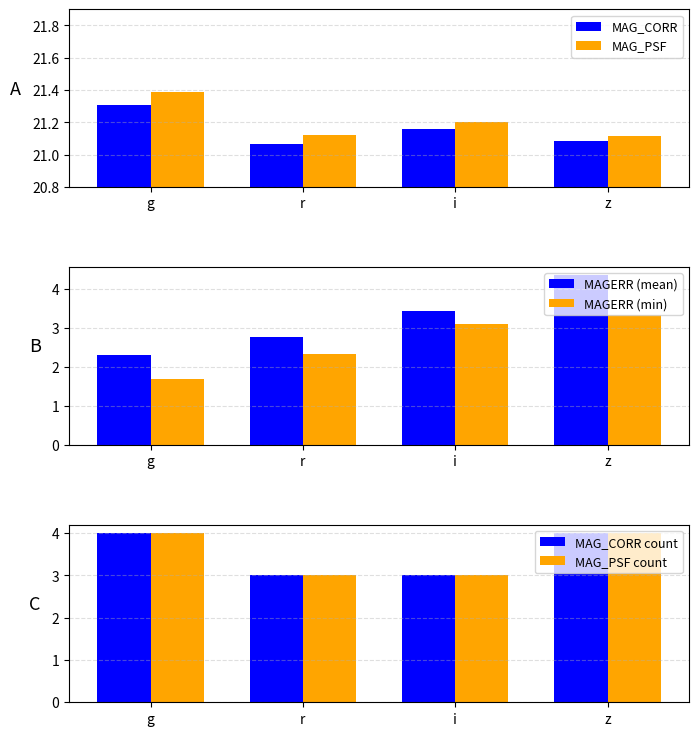

Reading left to right, list all the values displayed in this chart.

MAG_CORR: g=21.3	r=21.1	i=21.2	z=21.1
MAG_PSF: g=21.4	r=21.1	i=21.2	z=21.1
MAGERR (mean): g=2.3	r=2.8	i=3.4	z=4.3
MAGERR (min): g=1.7	r=2.3	i=3.1	z=3.3
MAG_CORR count: g=4.0	r=3.0	i=3.0	z=4.0
MAG_PSF count: g=4.0	r=3.0	i=3.0	z=4.0